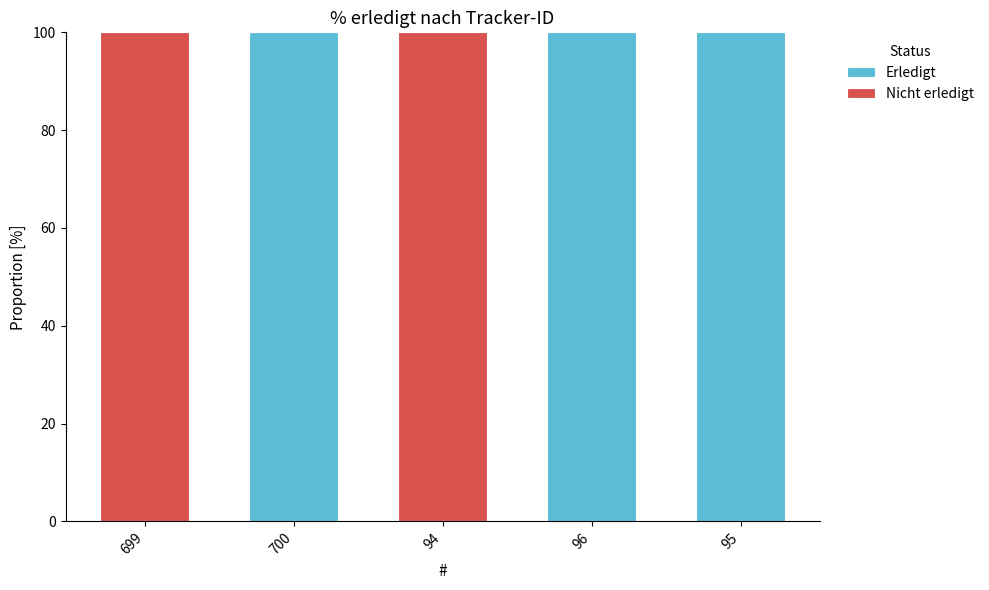

What is the highest value of the Erledigt series?

100